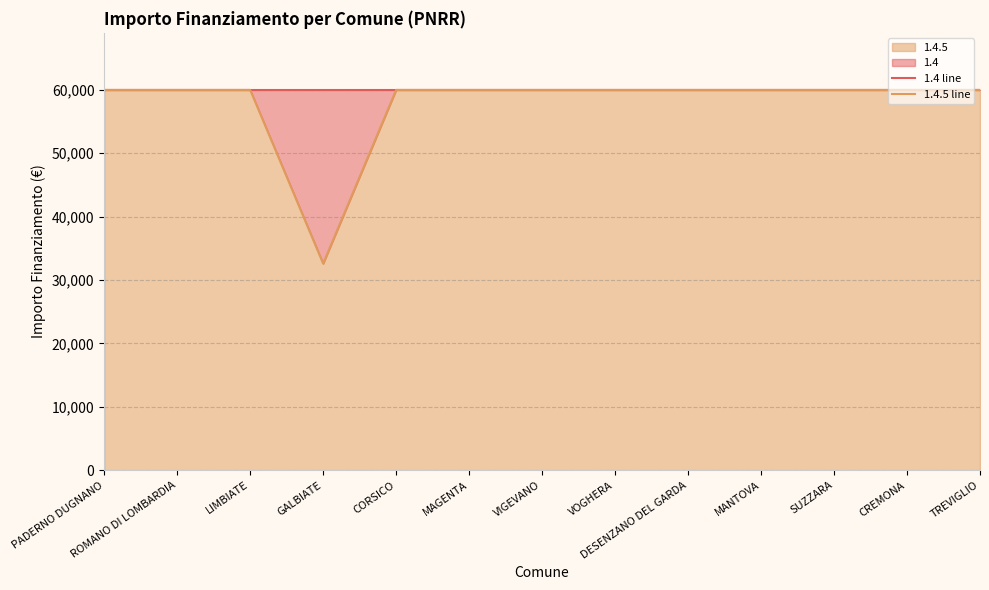

Which category has the highest value in the 1.4 line series?

PADERNO DUGNANO